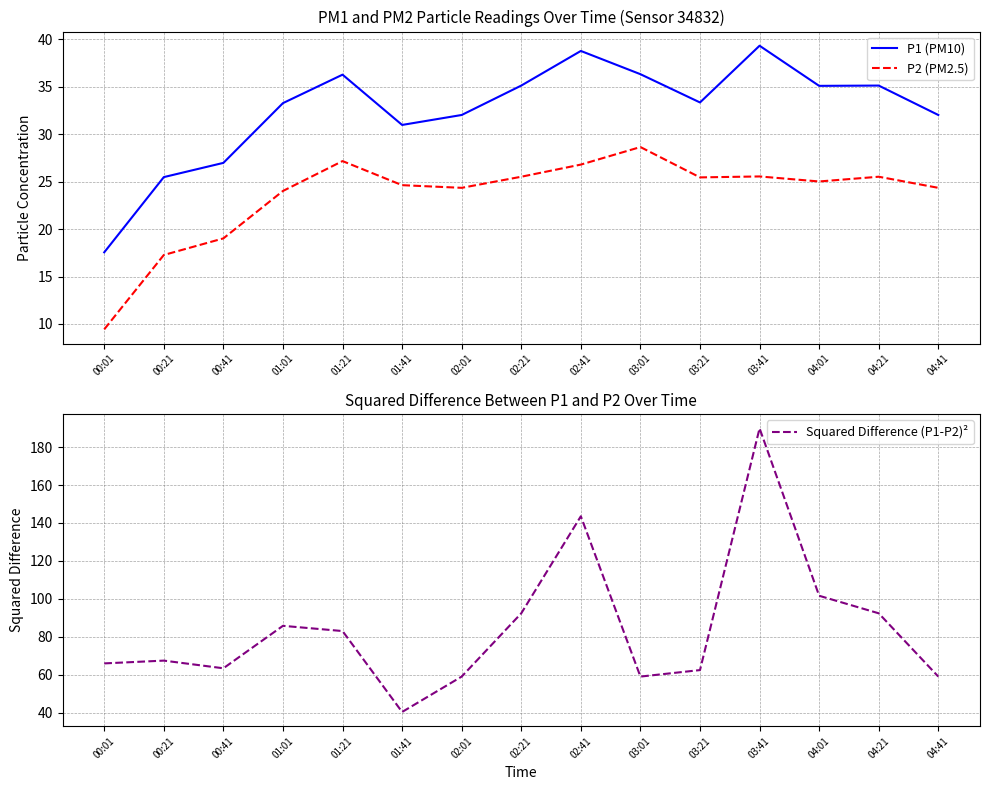

What is the sum of the Squared Difference (P1-P2)² values at 01:21 and 04:21?

175.3